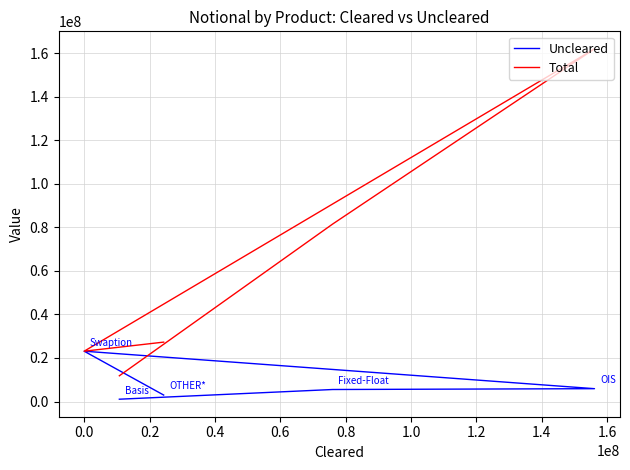

How many values in the Total series exceed 27284417?

2